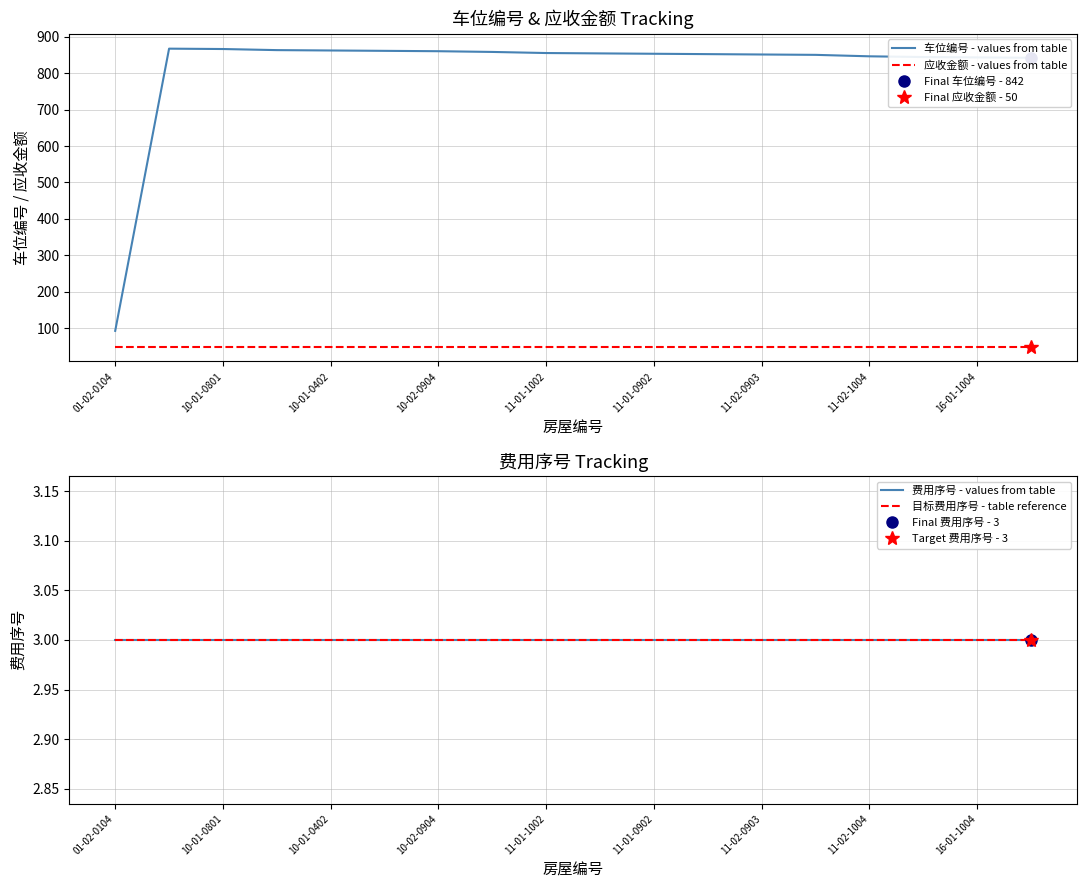

At which category does the chart reach its minimum across all series?

01-02-0104